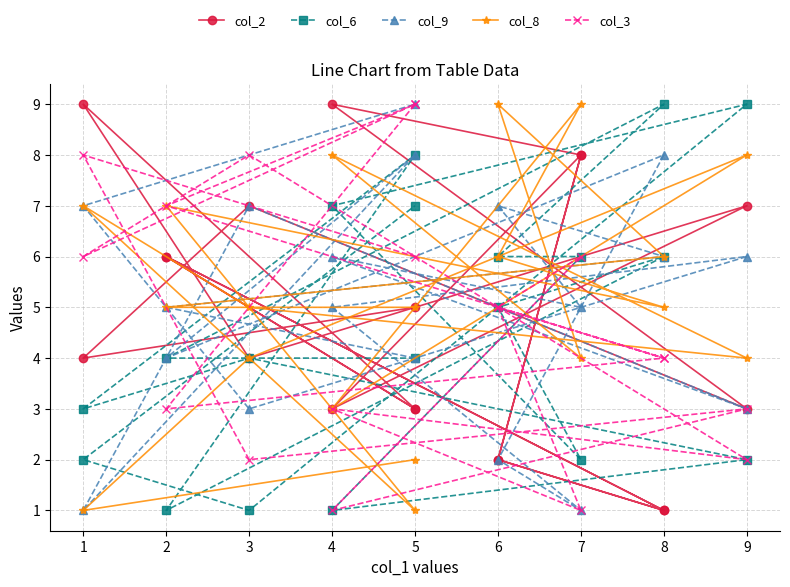

What are all the series names shown in the legend?

col_2, col_6, col_9, col_8, col_3